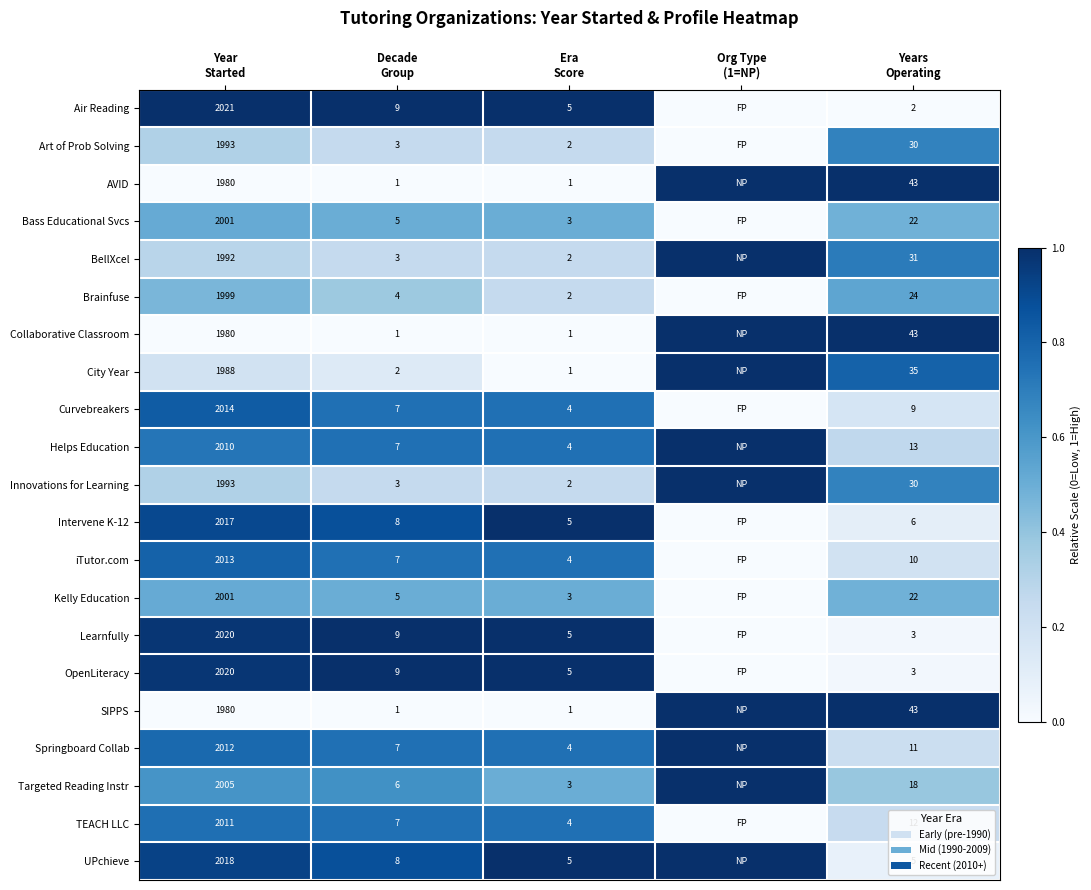

The Art of Prob Solving series shows 0.7 at Years Operating. True or false?

True